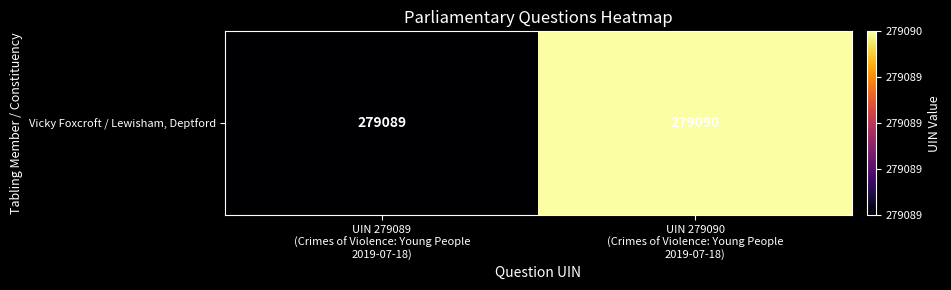

How many series are shown in this chart?

1